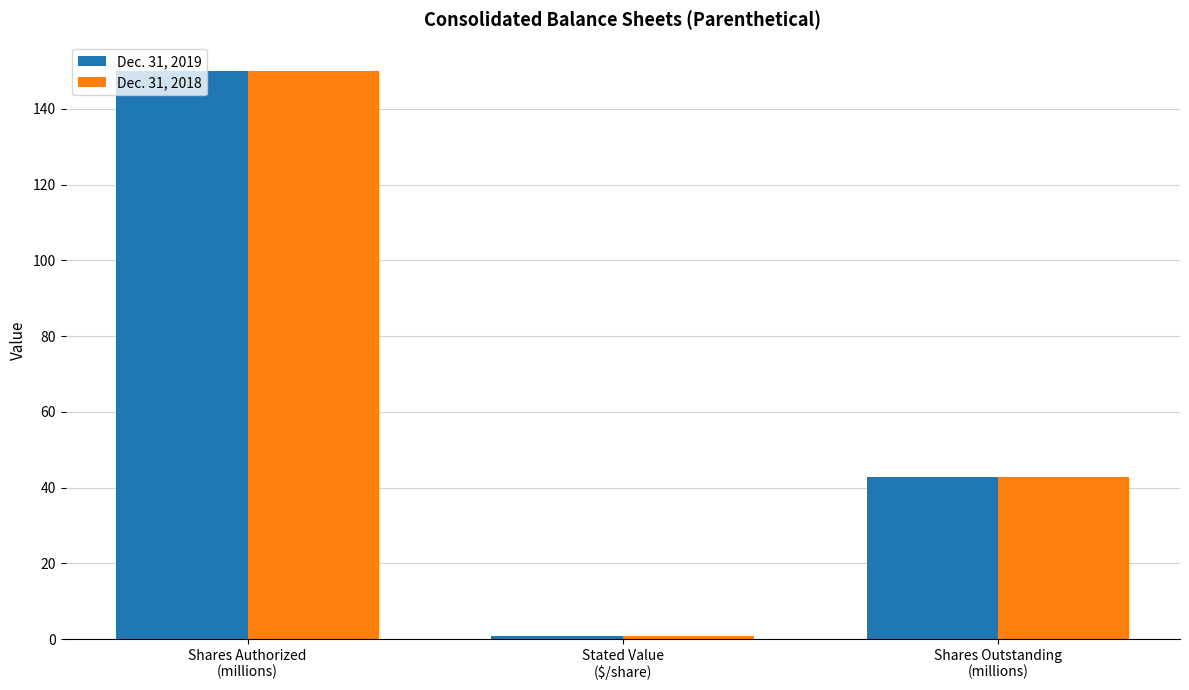

Rank the series by their average value, from highest to lowest.

Dec. 31, 2019, Dec. 31, 2018